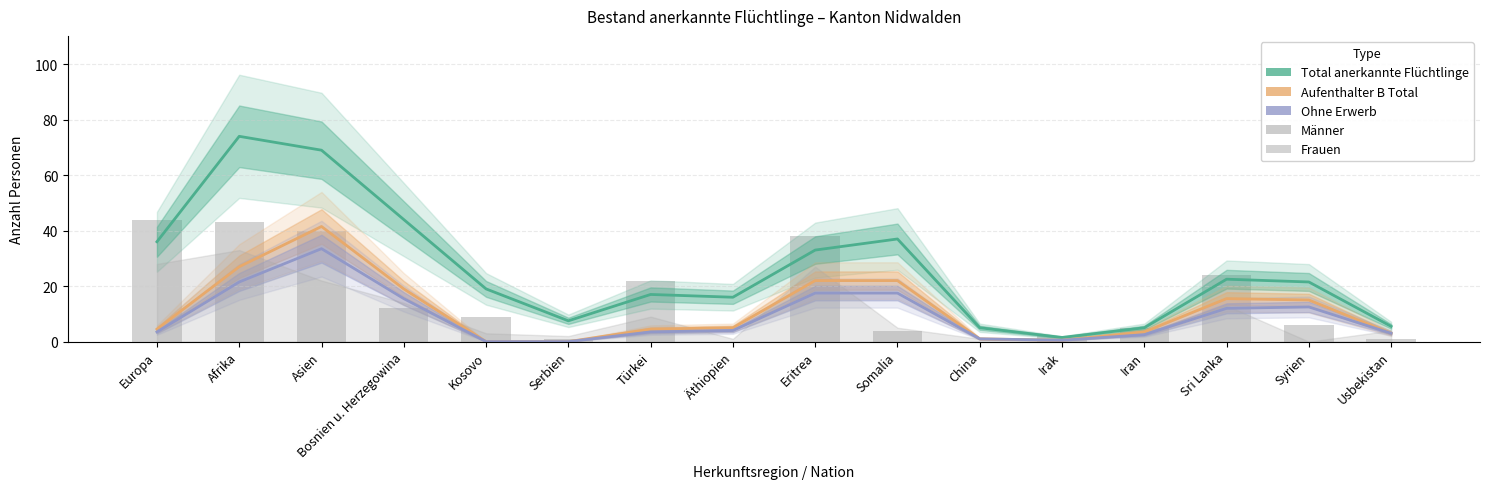

How many data points in Total anerkannte Flüchtlinge are less than 21?

8